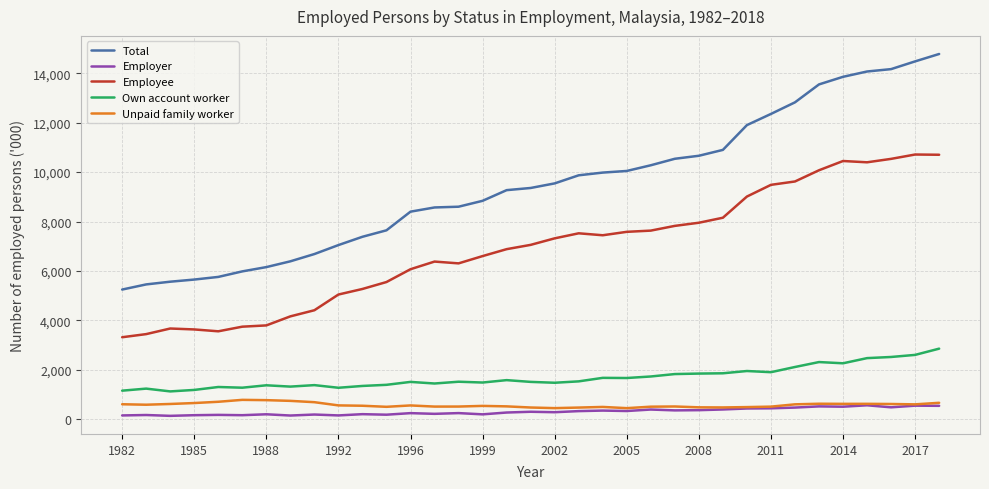

What is the minimum value for Own account worker?

1130.1